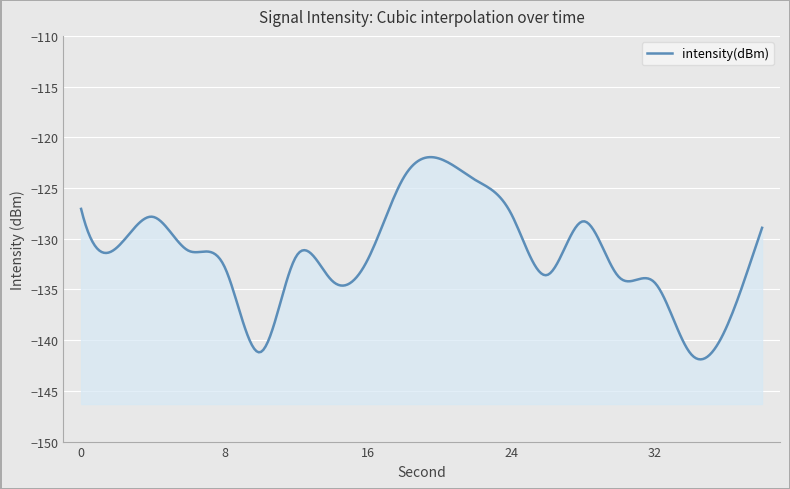

What is the difference between the maximum and minimum values?

19.2